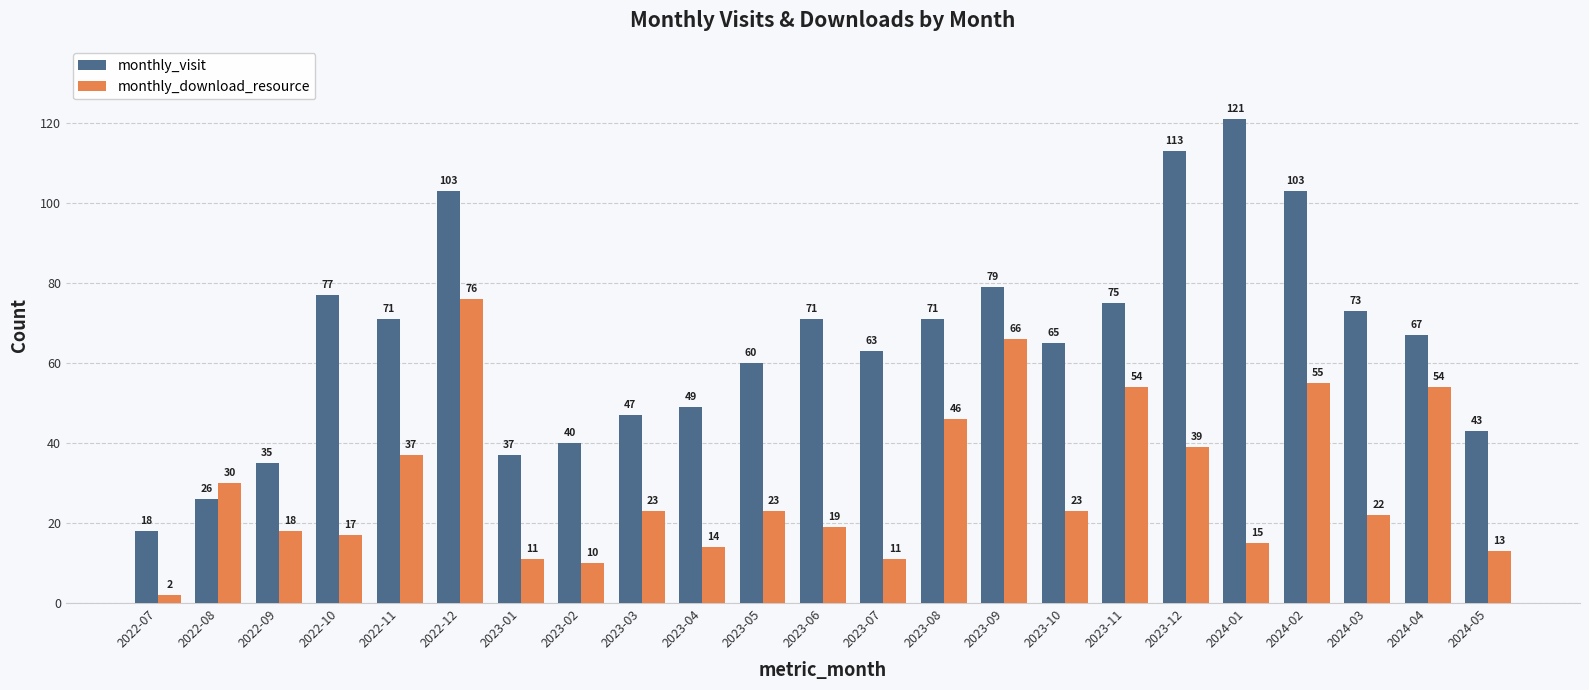

Which series has the largest range (max minus min)?

monthly_visit